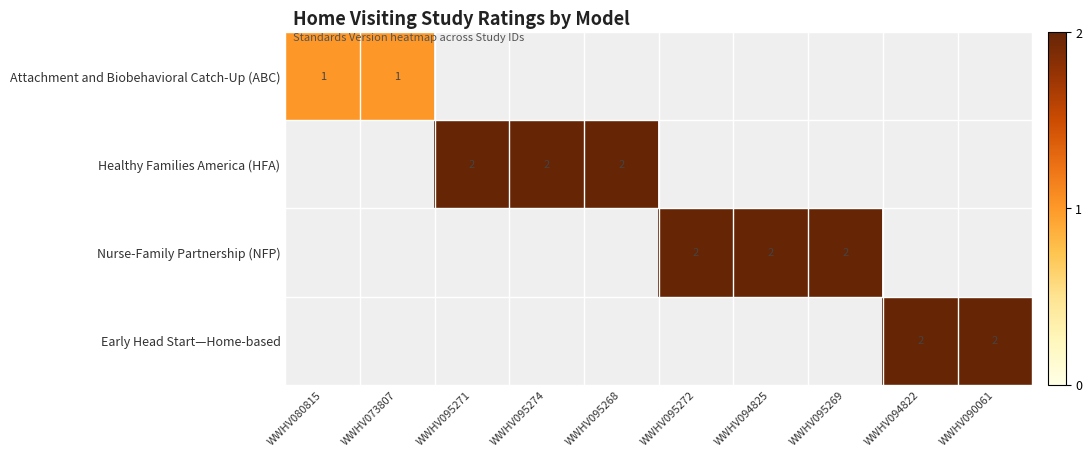

True or false: Nurse-Family Partnership (NFP) has a value of 3 at WWHV095272.

False